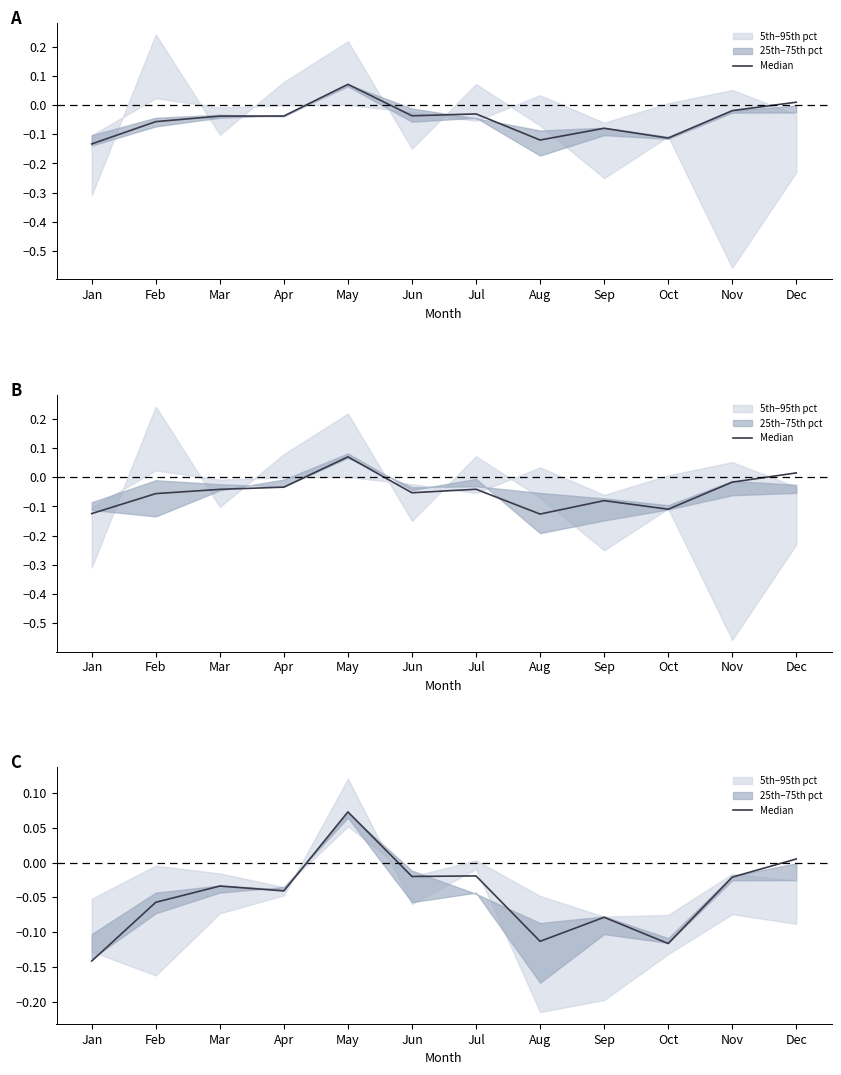

What is the sum of all values?

-0.6